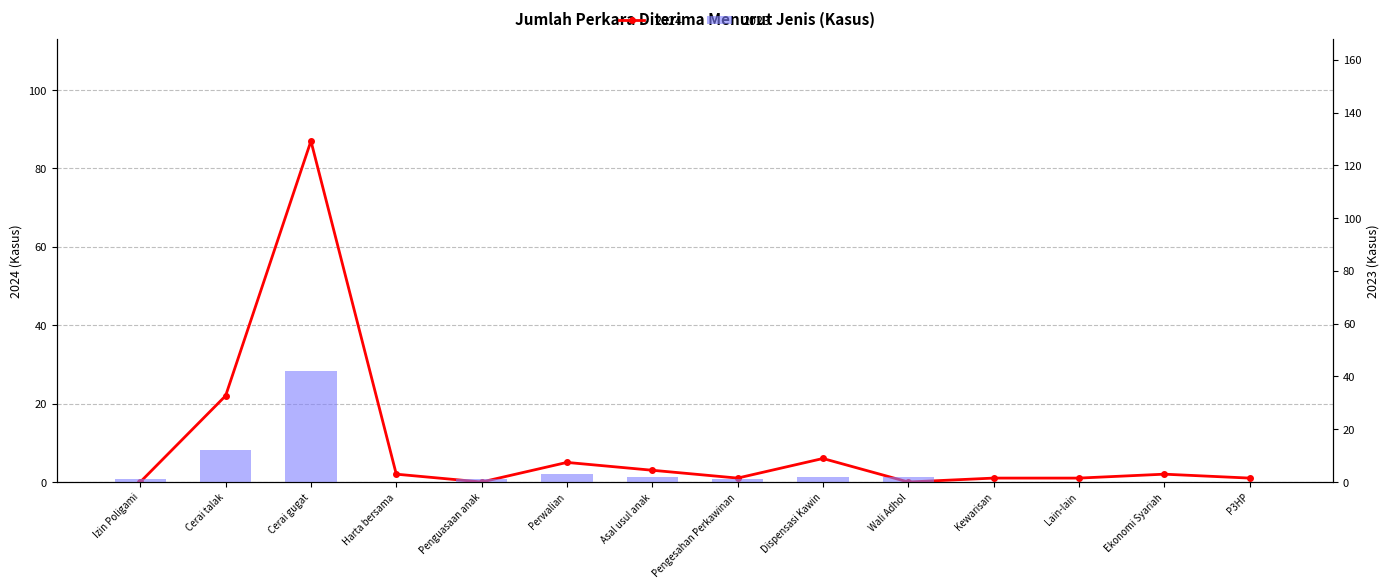

What is the sum of all 2023 values?

66